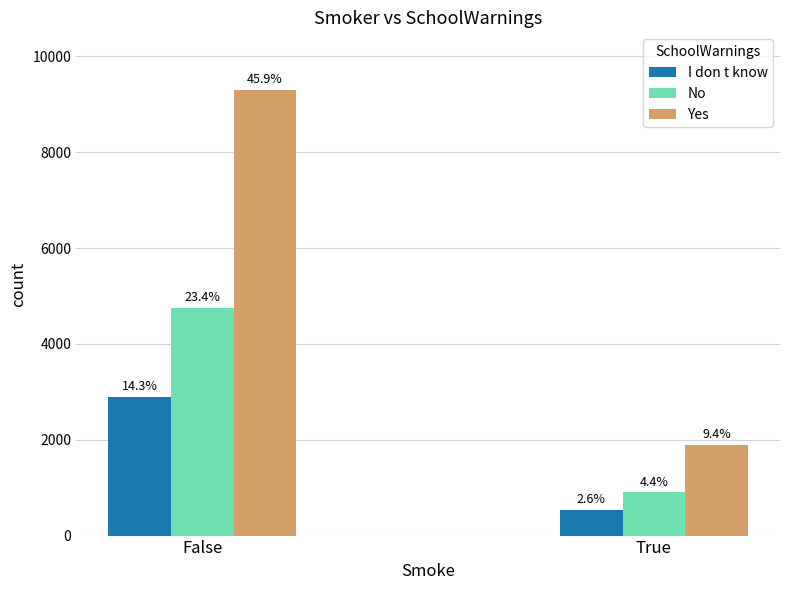

Which series has the largest total across all categories?

Yes